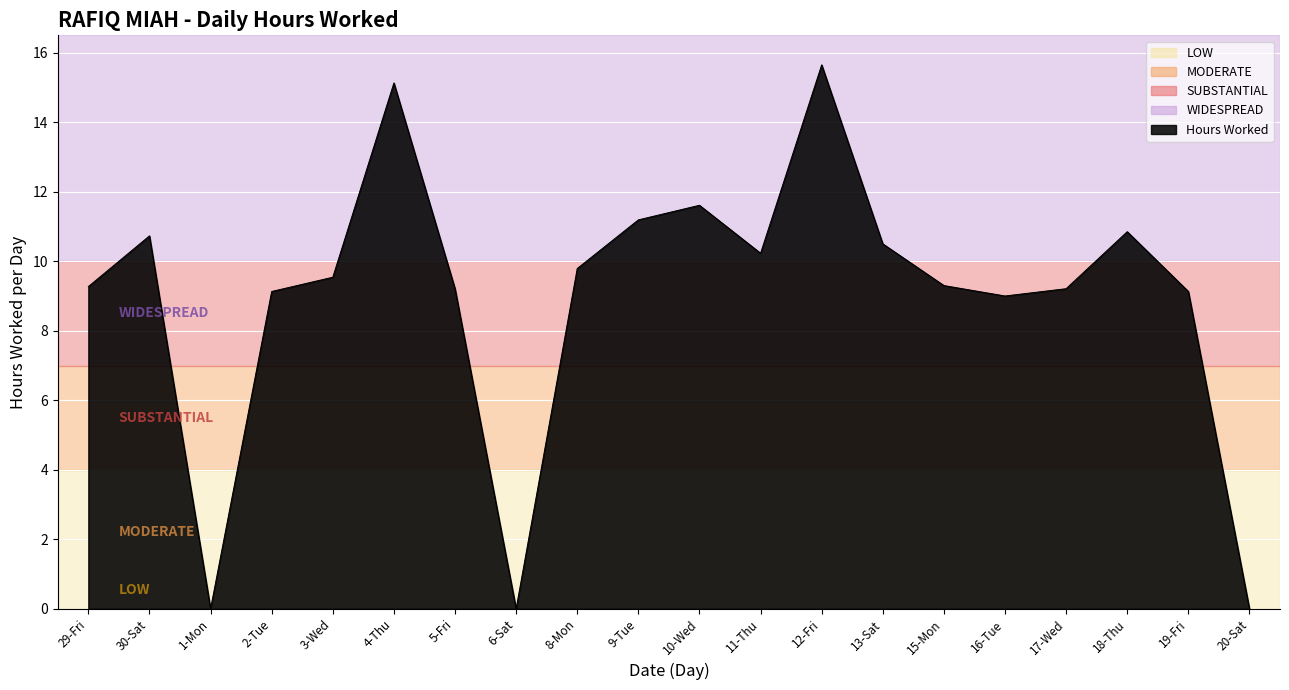

What is the greatest value displayed?

15.7